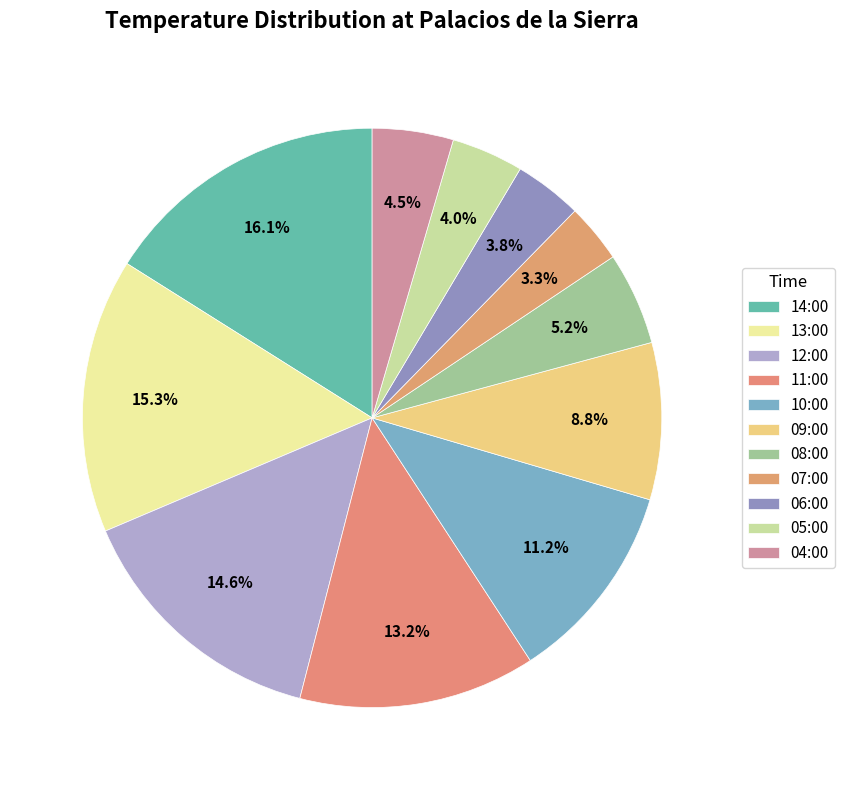

Does 06:00 represent more than half of the total?

No